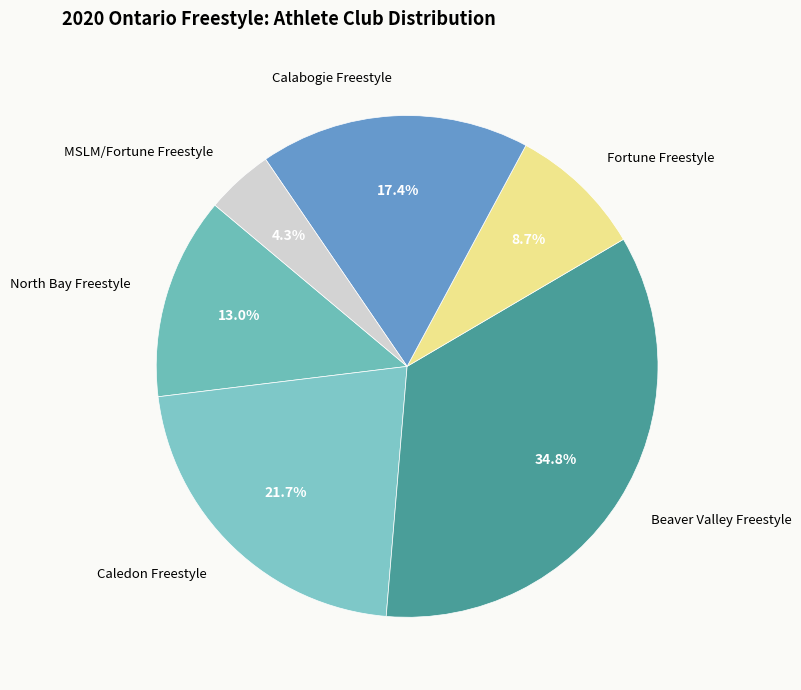

To the nearest percent, what percentage of the pie is Fortune Freestyle?

9%